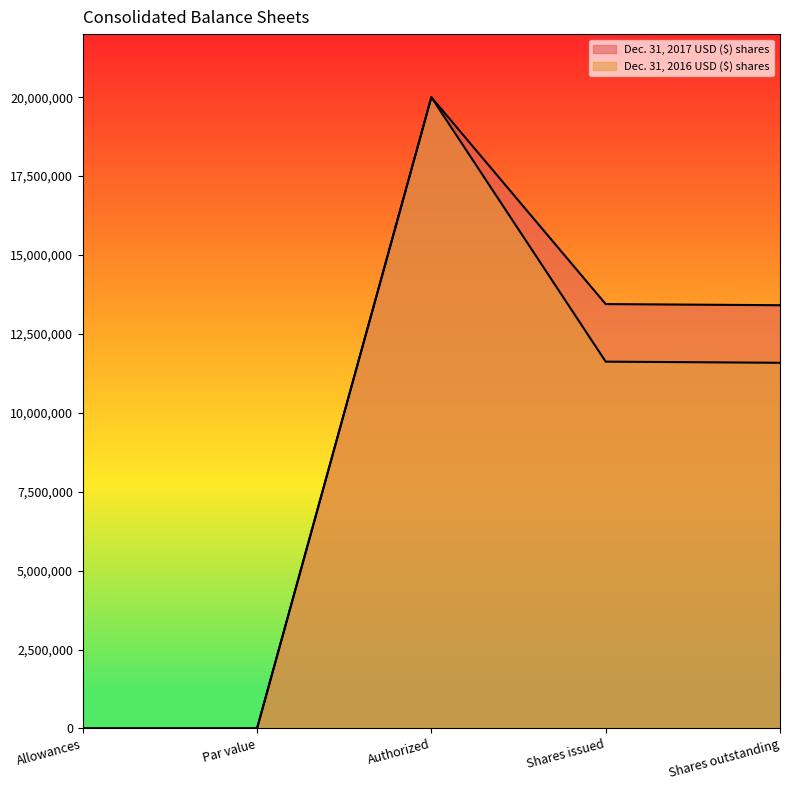

Reading right to left, what are all the values shown in this chart?

Dec. 31, 2017 USD ($) shares: Shares outstanding=13409975.0	Shares issued=13446007.0	Authorized=20000000.0	Par value=0.2	Allowances=9.0
Dec. 31, 2016 USD ($) shares: Shares outstanding=11586228.0	Shares issued=11622260.0	Authorized=20000000.0	Par value=0.2	Allowances=9.0